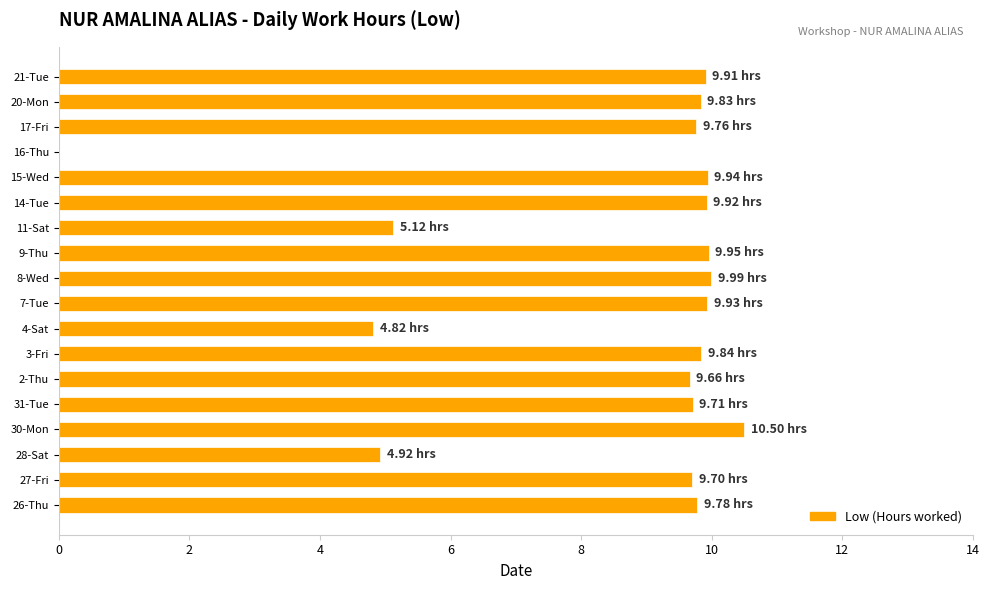

Are the bars horizontal?

Yes